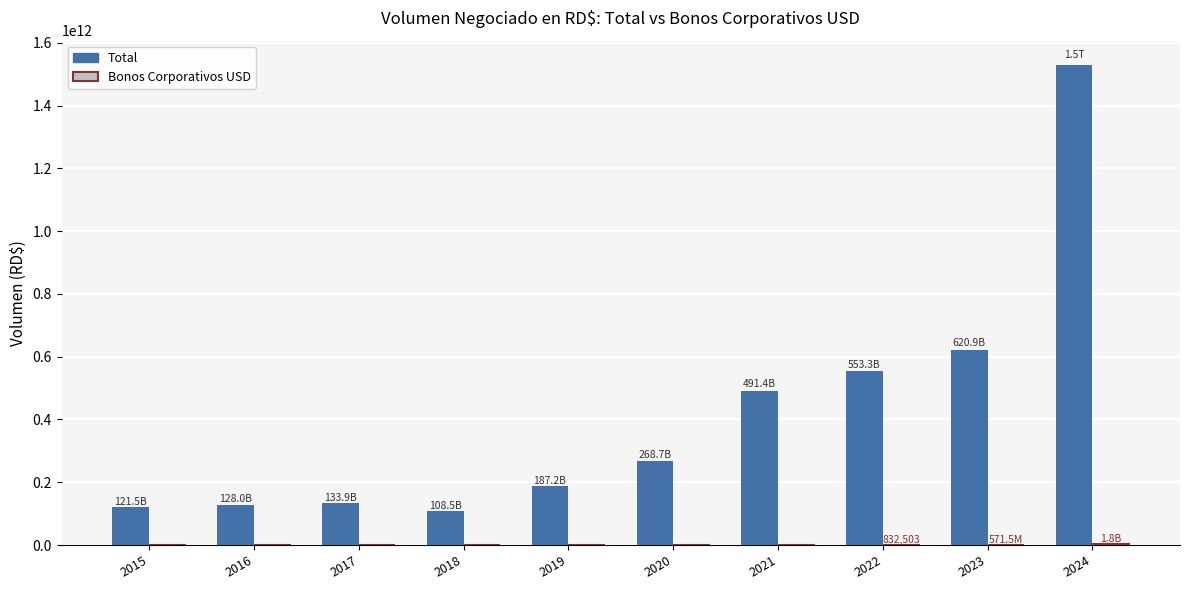

Which series changed the most between 2016 and 2023?

Total